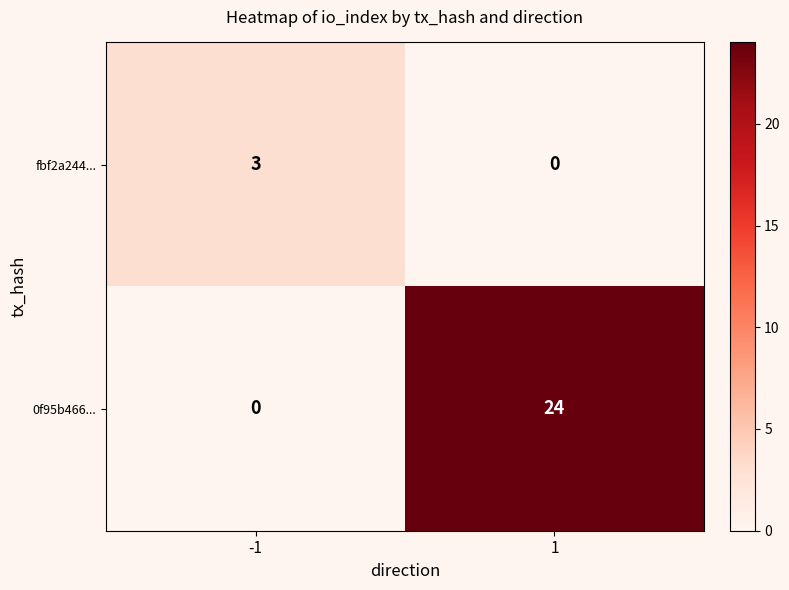

What value does the 0f95b466... series have at 1?

24